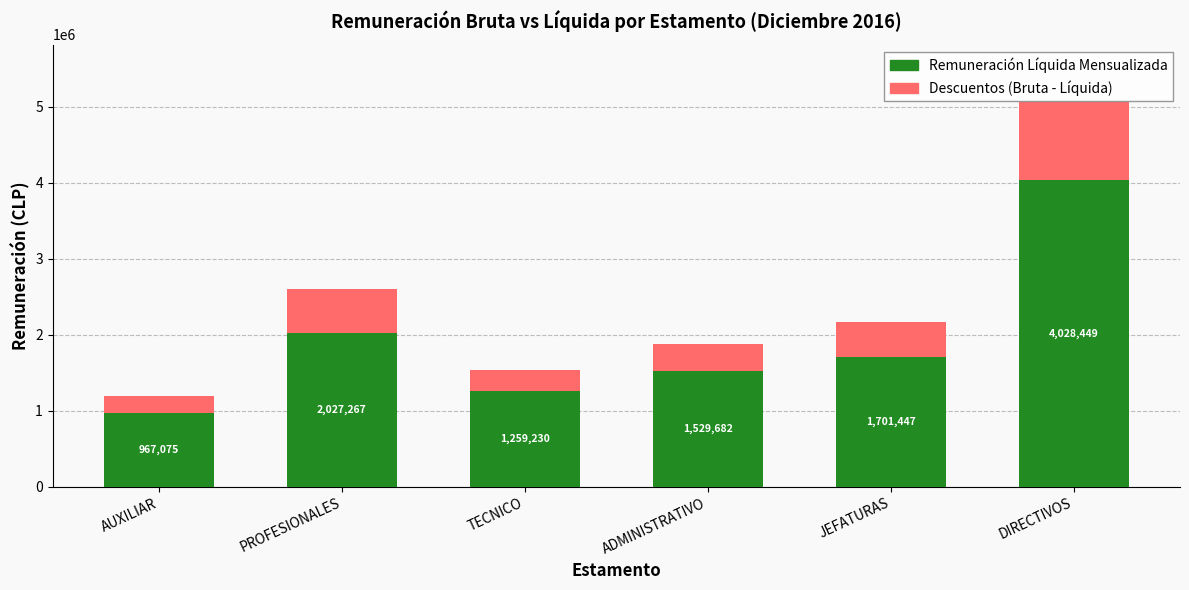

At which category is the sum across all series the highest?

DIRECTIVOS